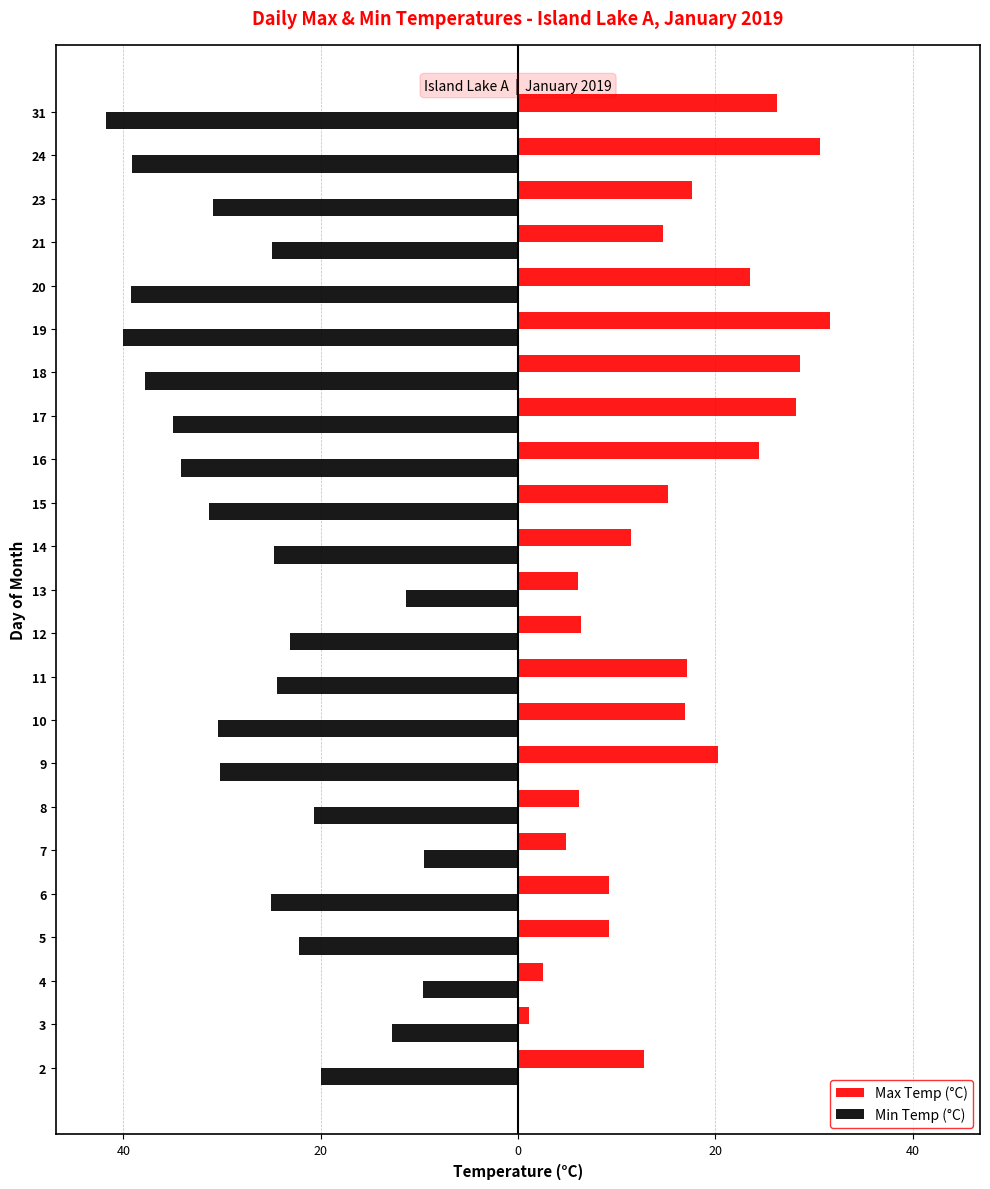

What is the difference between the second highest and minimum values in the Max Temp (°C) series?

29.5